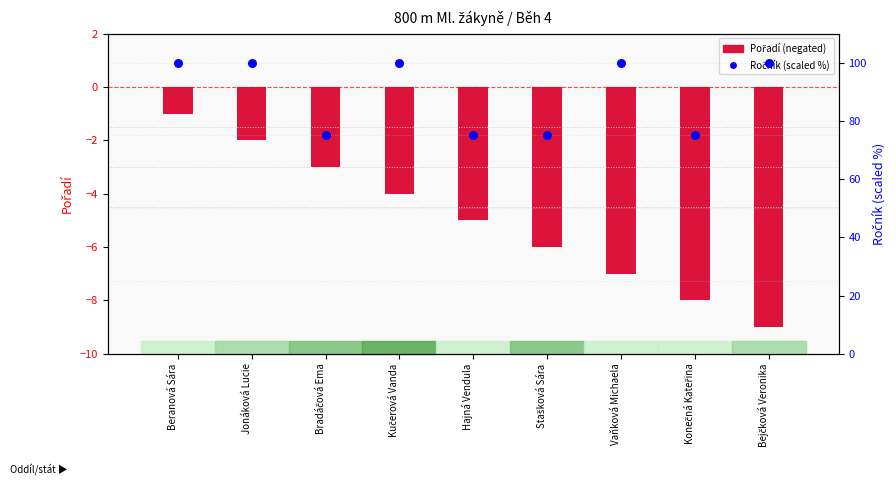

What are all the series names shown in the legend?

Pořadí (negated), Ročník (scaled %)